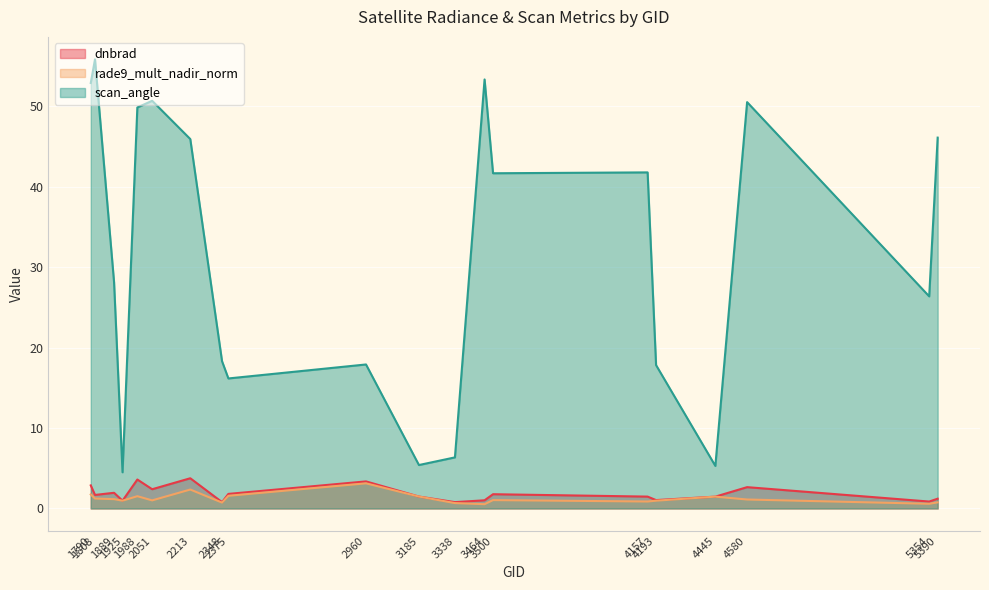

The dnbrad series shows 1.0 at 3464. True or false?

True